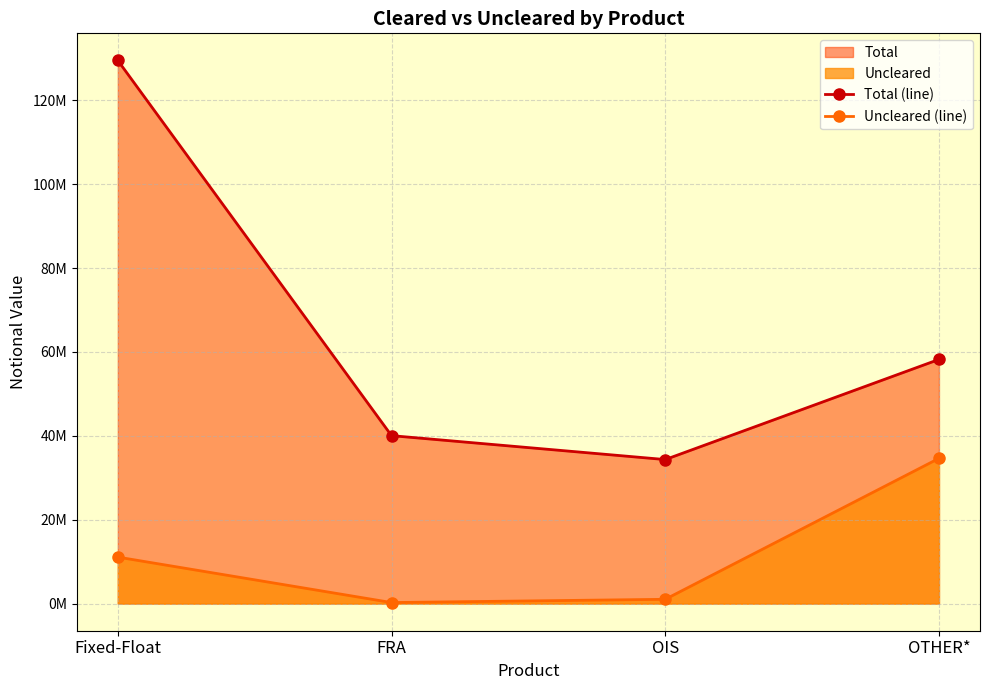

Read the Total (line) value at OTHER*, to the nearest 10.

58219740